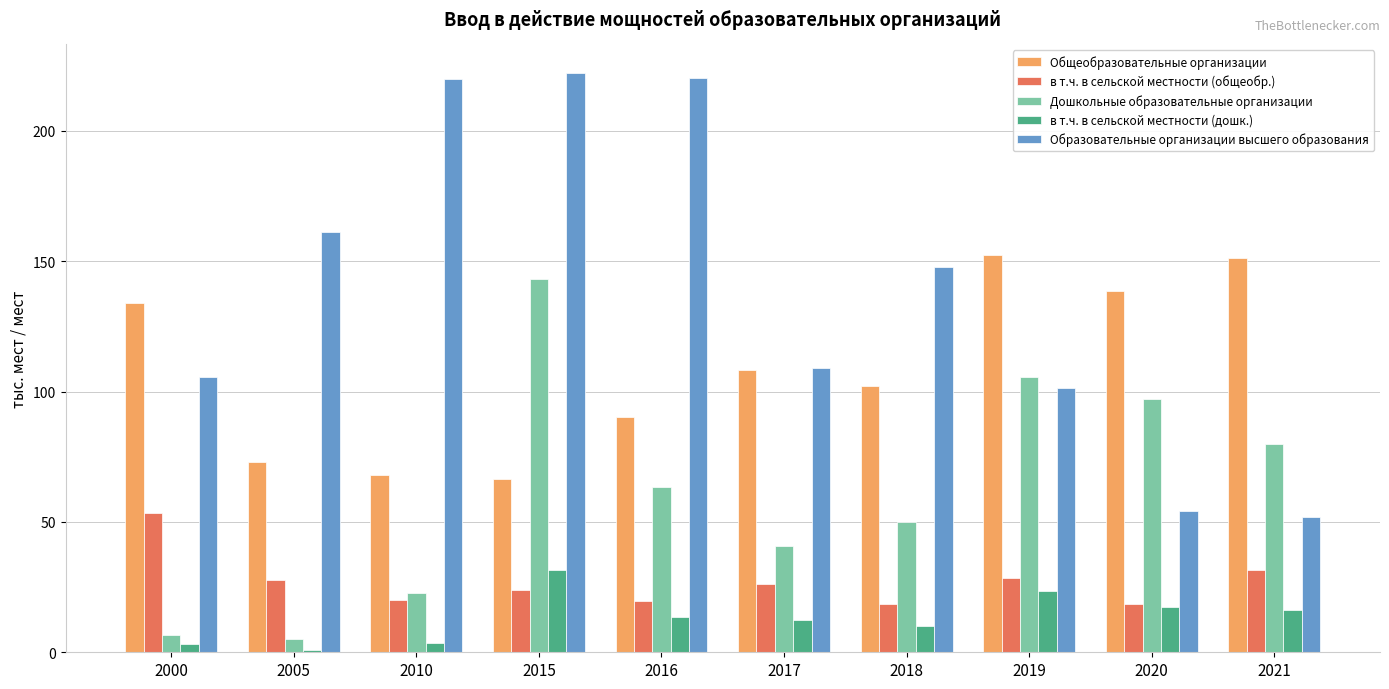

The value of в т.ч. в сельской местности (дошк.) at 2018 is 9.9. True or false?

True